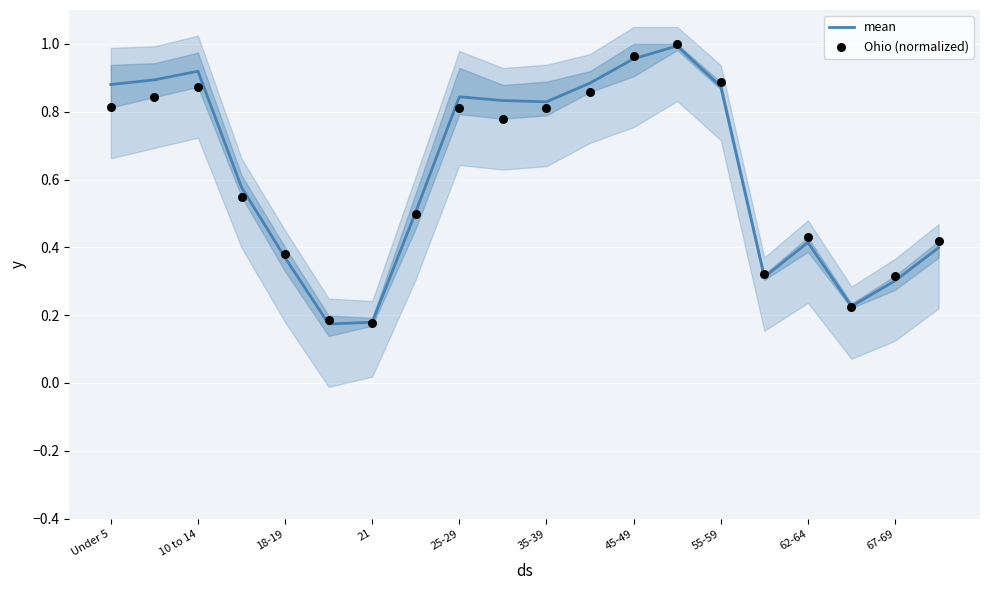

At which category is the sum across all series the highest?

13